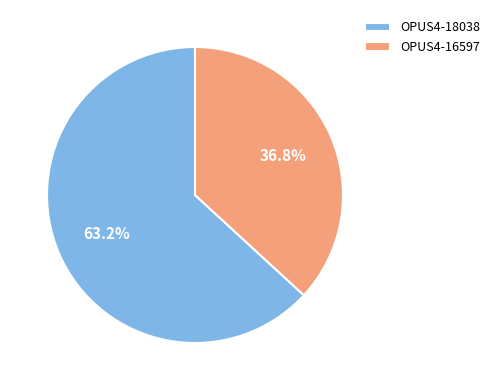

What is the ratio of the value at OPUS4-16597 to the value at OPUS4-18038?

0.6